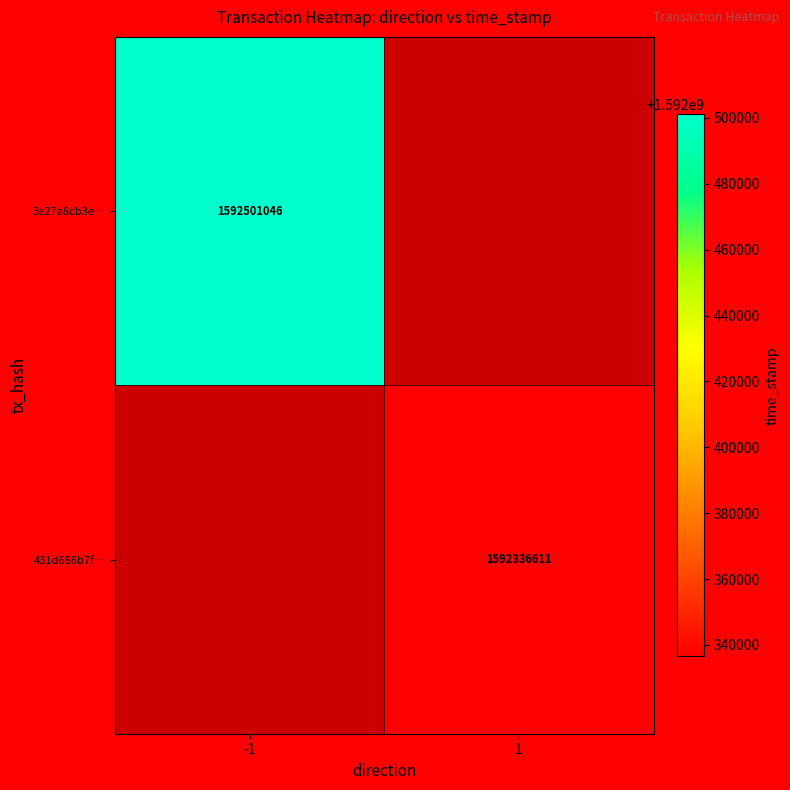

At how many categories does at least one series exceed 1592391326?

1